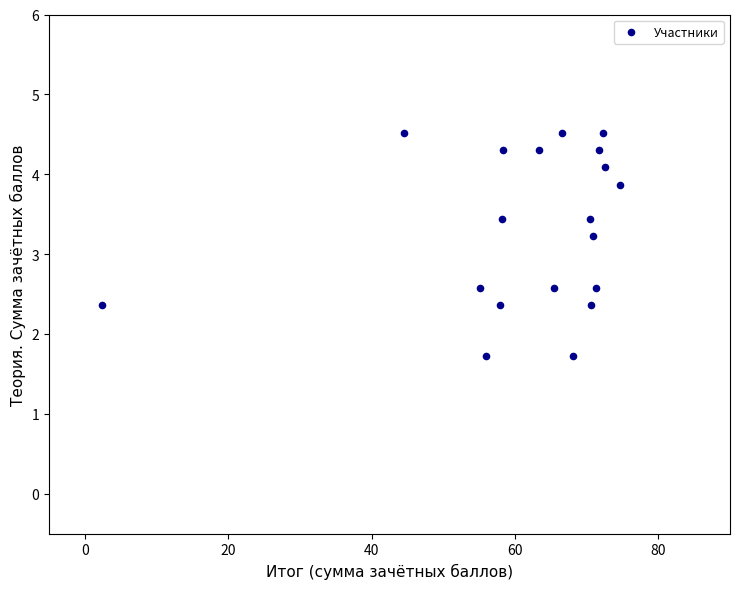

What Y value in the scatter plot is closest to 3?

3.2